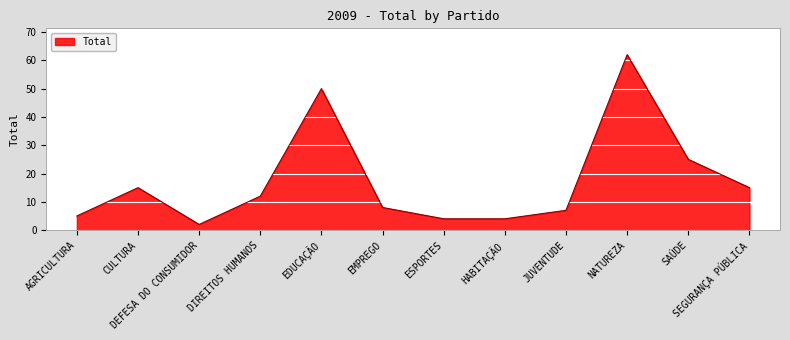

What is the change in value from EMPREGO to NATUREZA?

+54